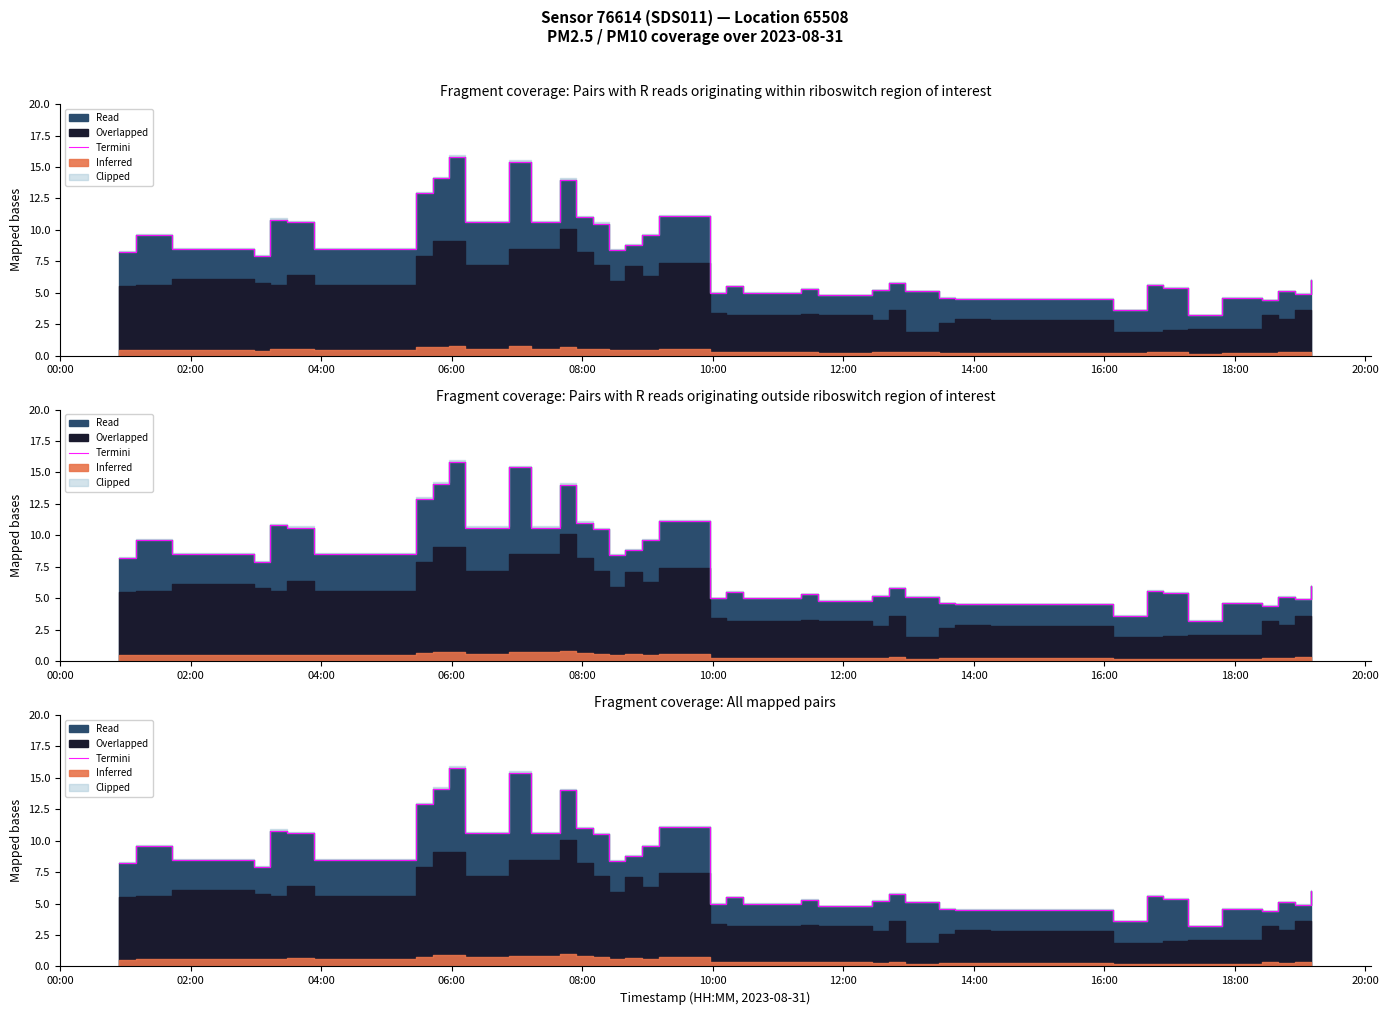

What is the difference between the values at 04:00 and 08:00?

2.3